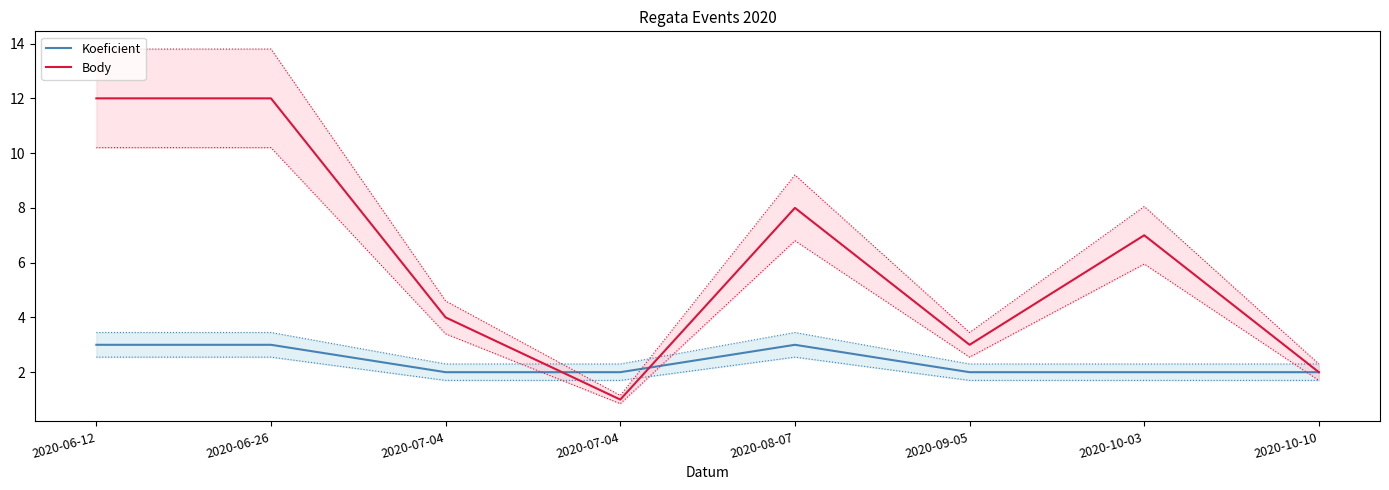

Rank the series by their average value, from highest to lowest.

Body, Koeficient